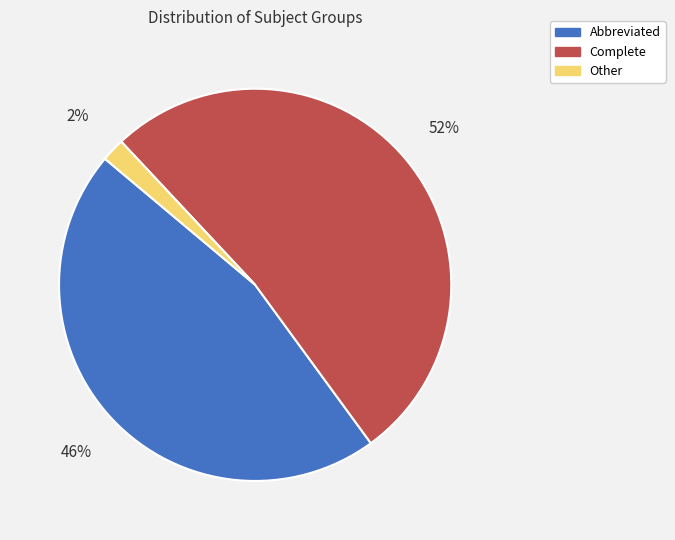

Rank the categories by value from highest to lowest.

Complete, Abbreviated, Other